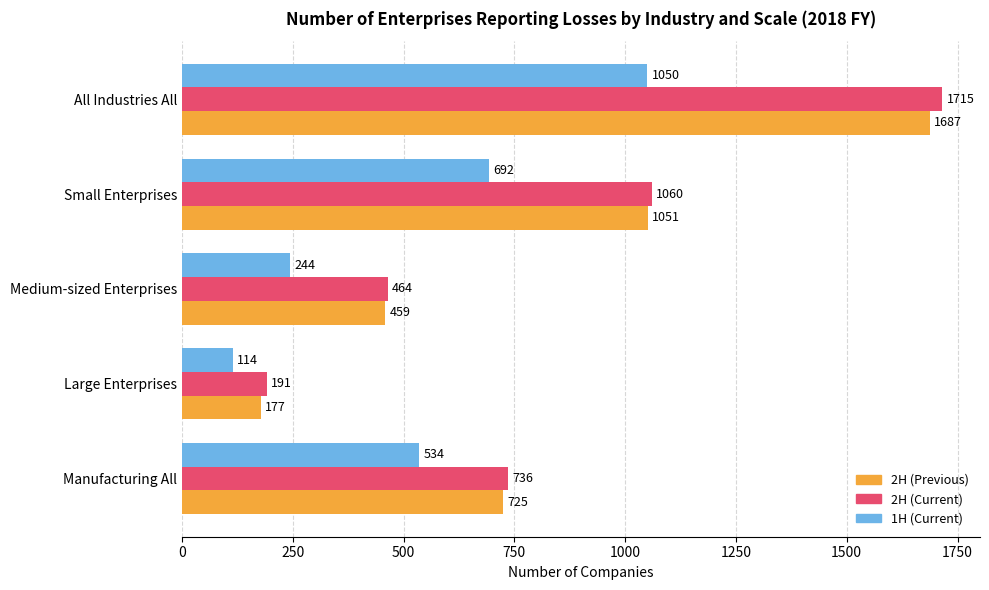

True or false: 1H (Current) has a value of 114 at Large Enterprises.

True